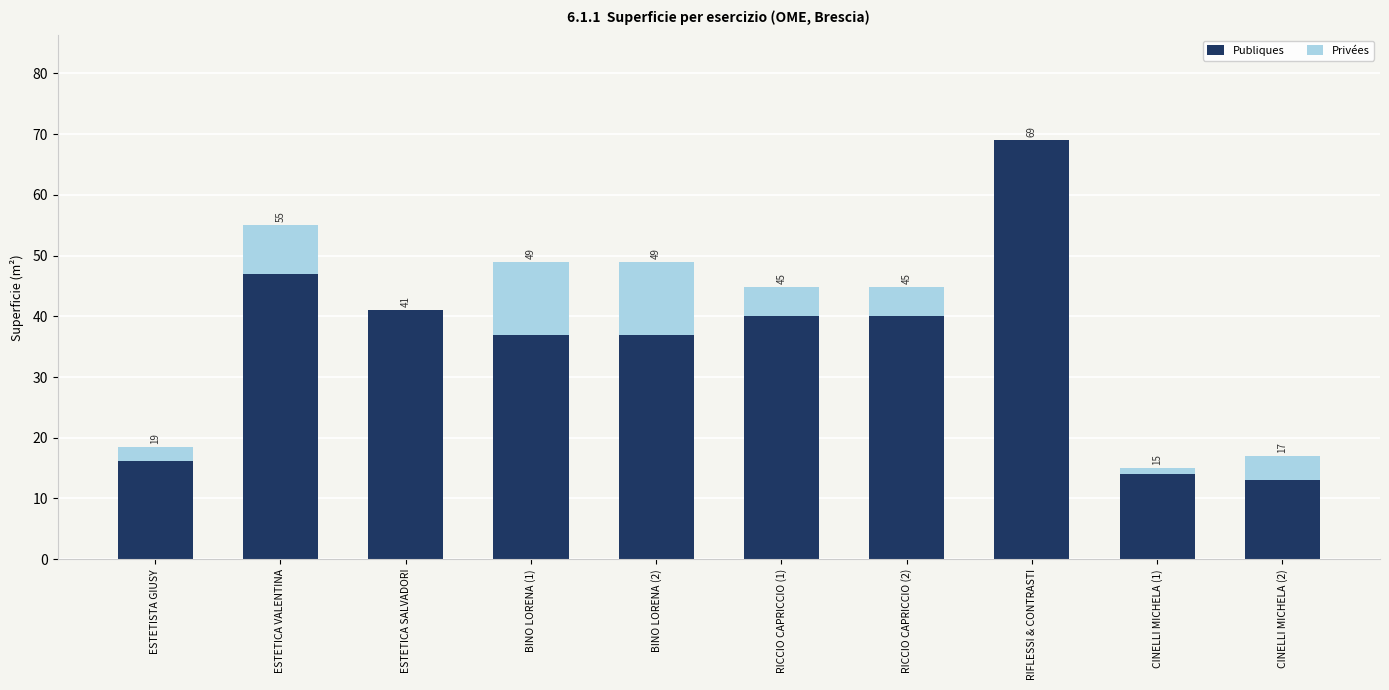

What is the average value of the Privées series?

4.9